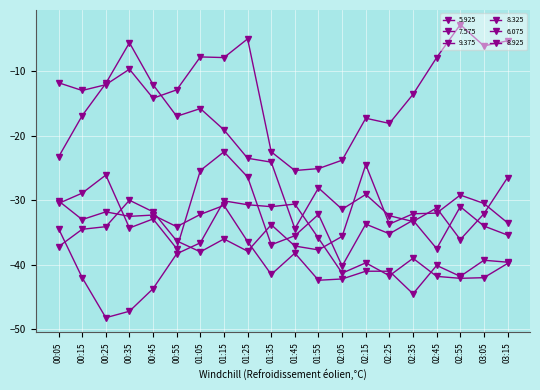

True or false: 7.575 and 9.375 intersect in this chart.

False